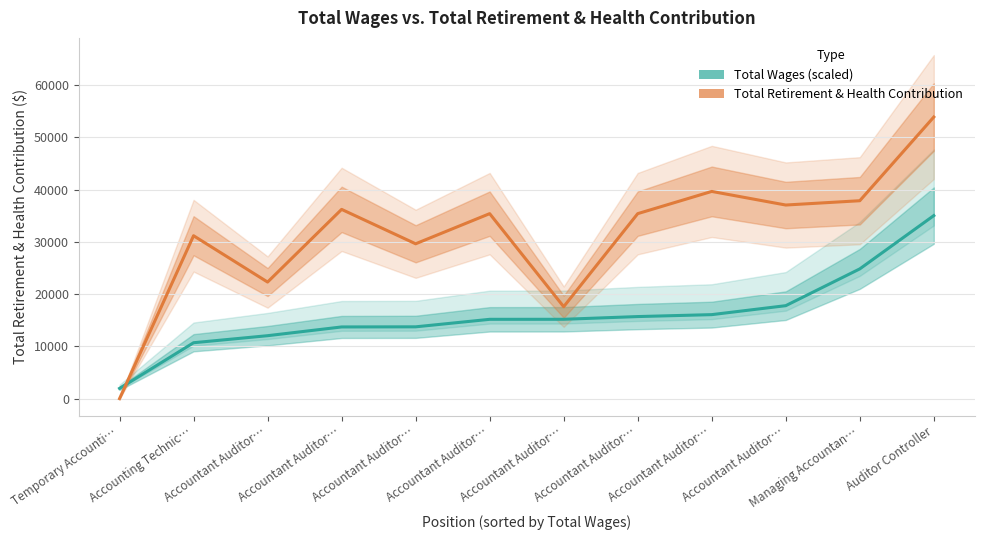

What are all the series names shown in the legend?

Total Wages (scaled), Total Retirement & Health Contribution